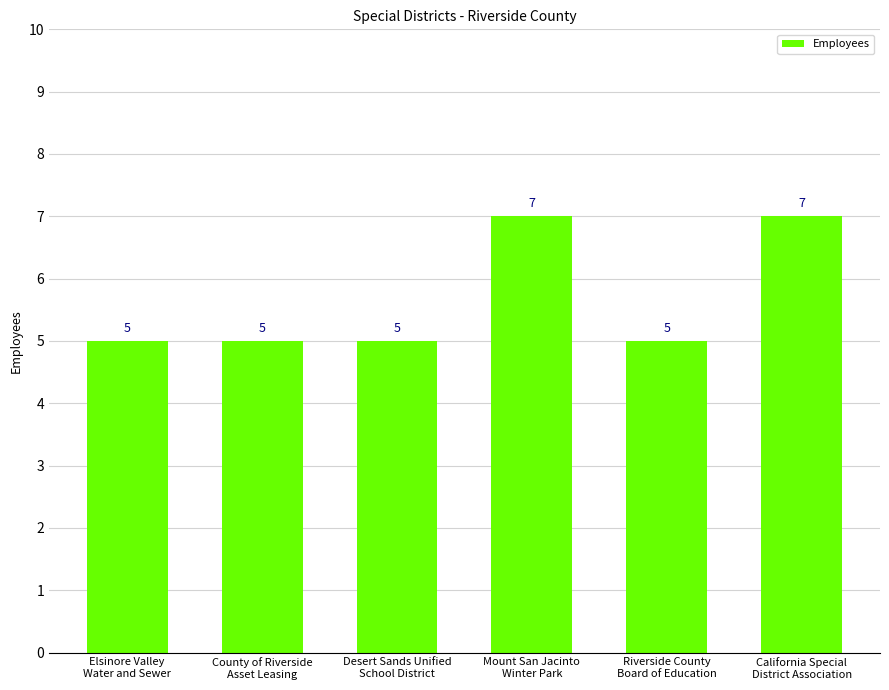

What is the difference between the second highest and minimum values?

2